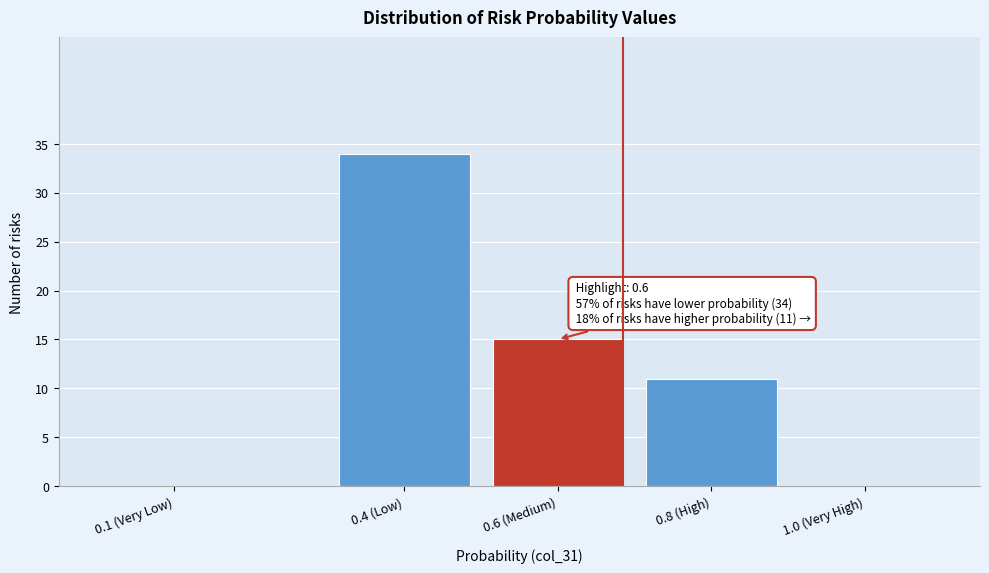

Reading right to left, what are all the values shown in this chart?

1.0 (Very High)=0	0.8 (High)=11	0.6 (Medium)=15	0.4 (Low)=34	0.1 (Very Low)=0